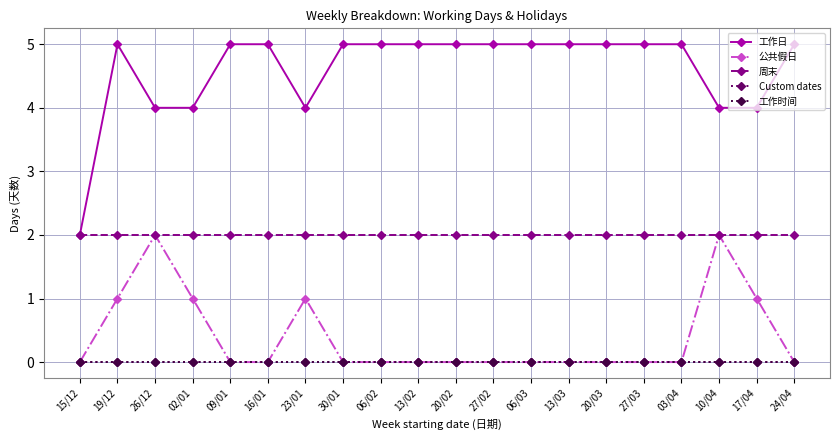

At which category is the sum across all series the highest?

19/12